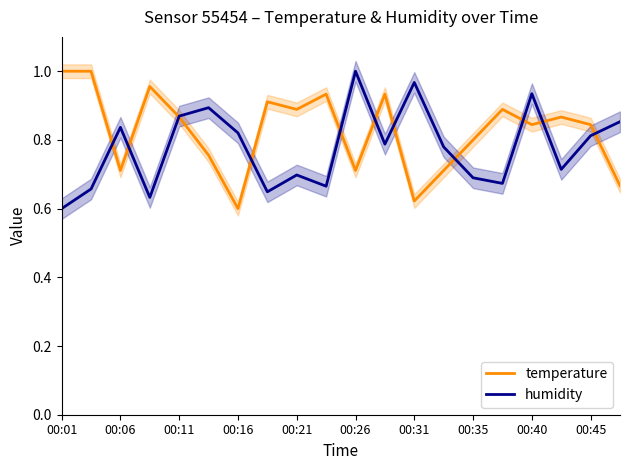

At 19, list the series in order from smallest to largest.

temperature, humidity